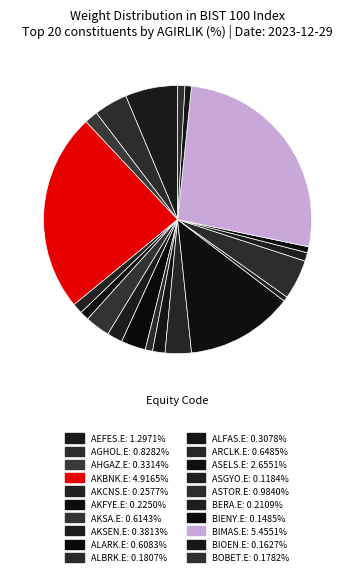

Is there a majority slice in this chart?

No